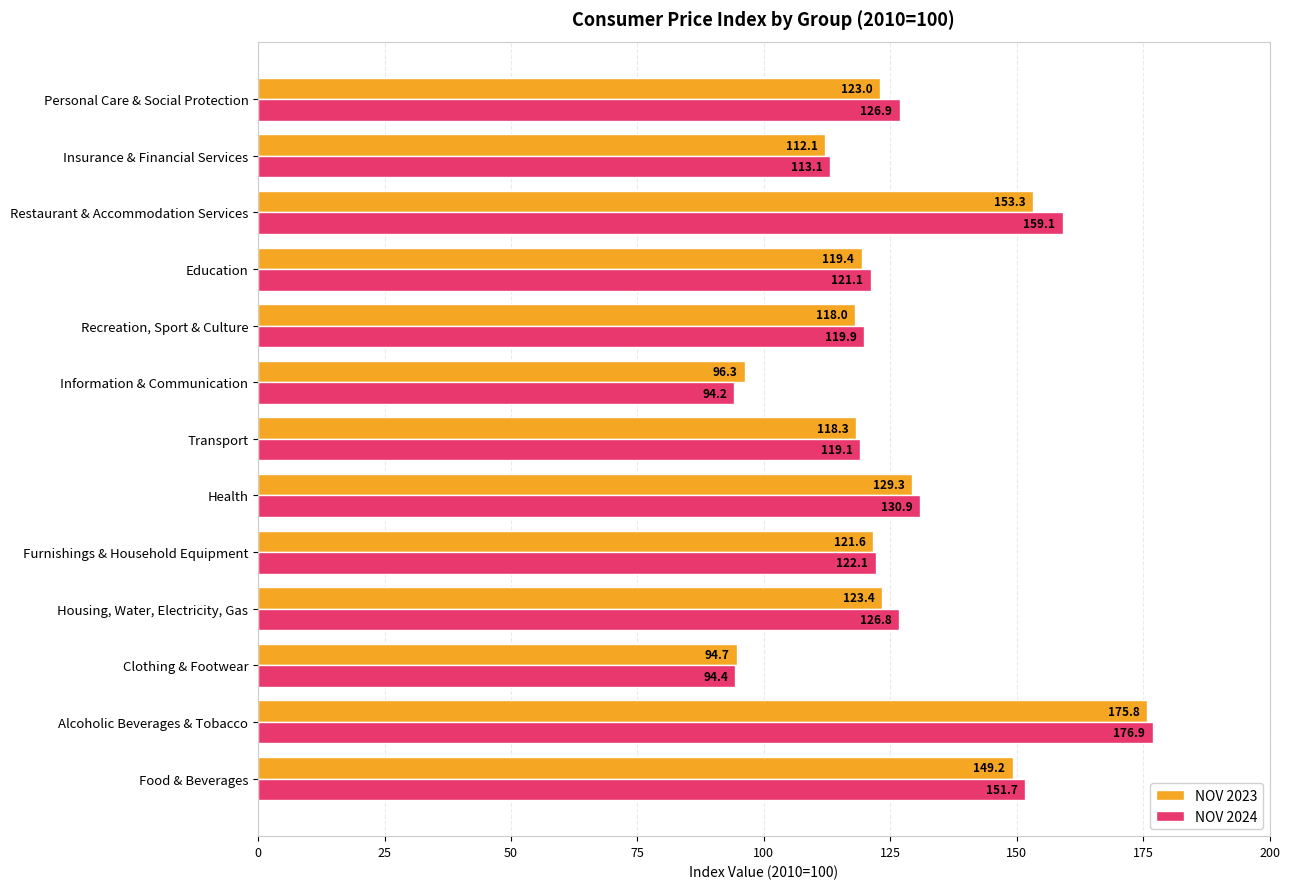

Rank the series at Alcoholic Beverages & Tobacco from lowest to highest value.

NOV 2023, NOV 2024